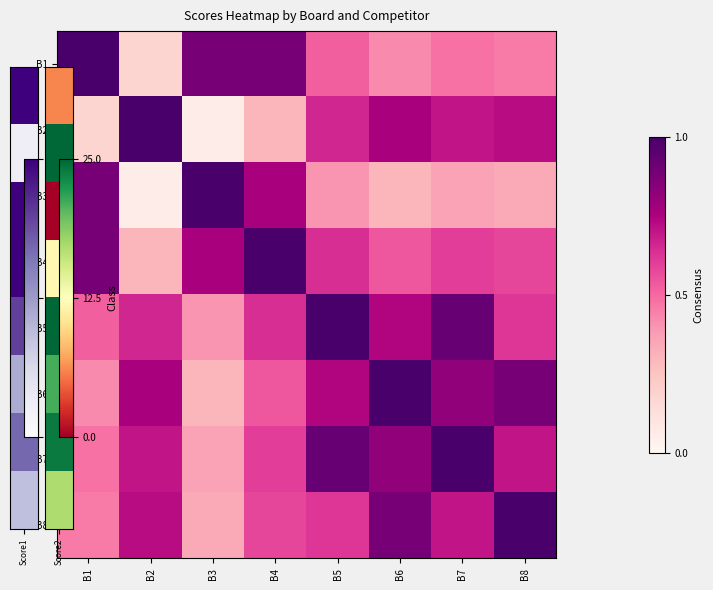

At how many categories does at least one series exceed 0?

8